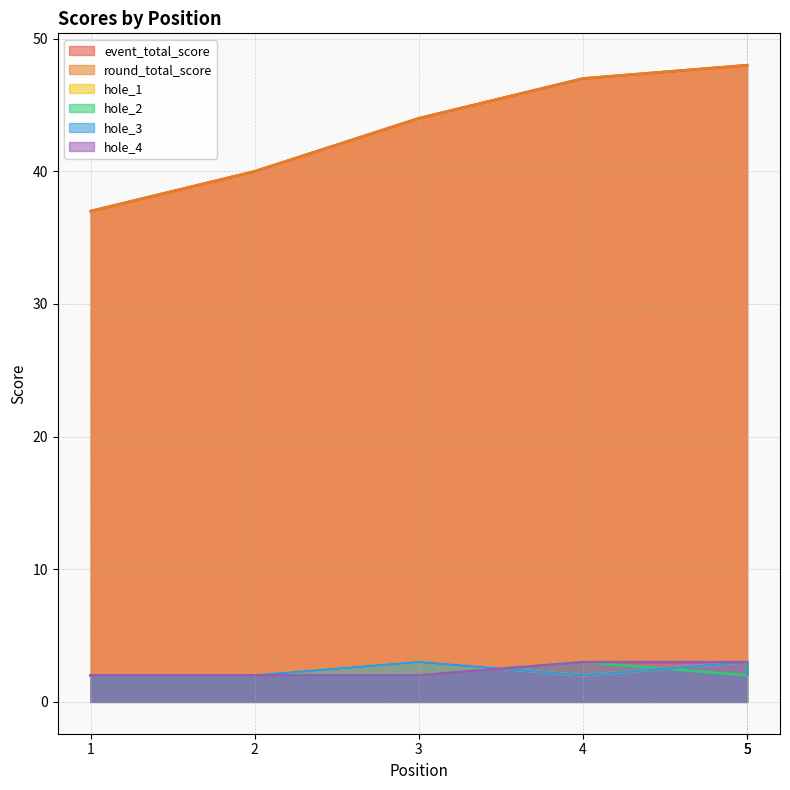

What is the difference between the highest and lowest values at 3?

42